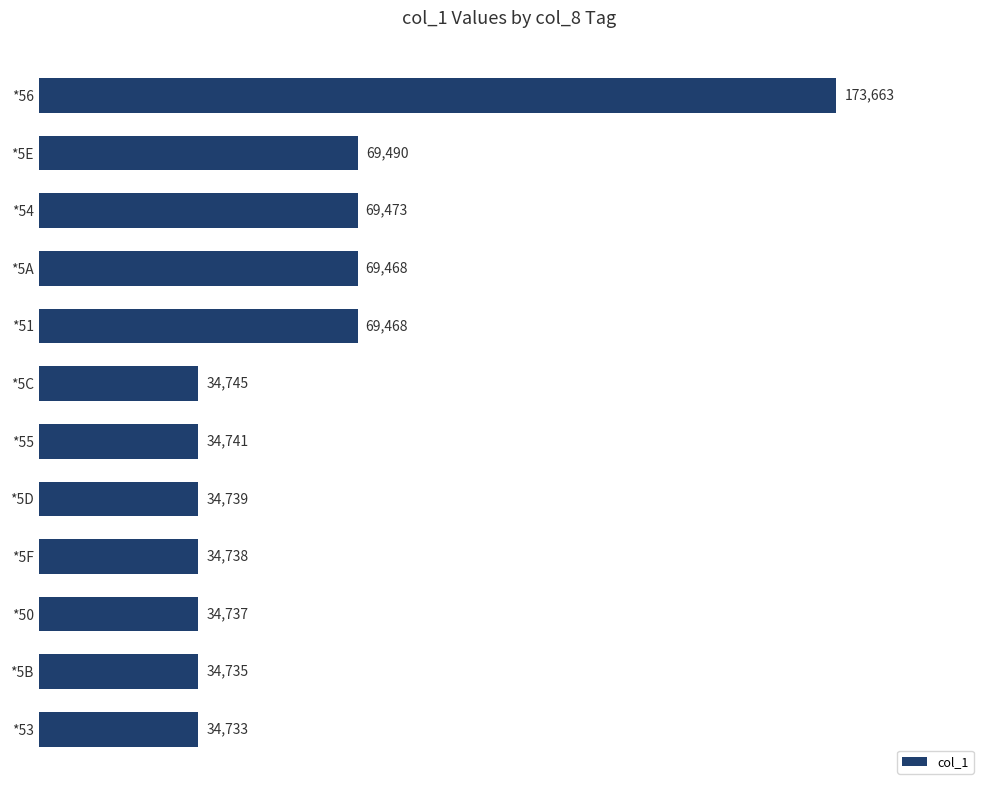

The chart shows a value of 69490 at *5E. True or false?

True